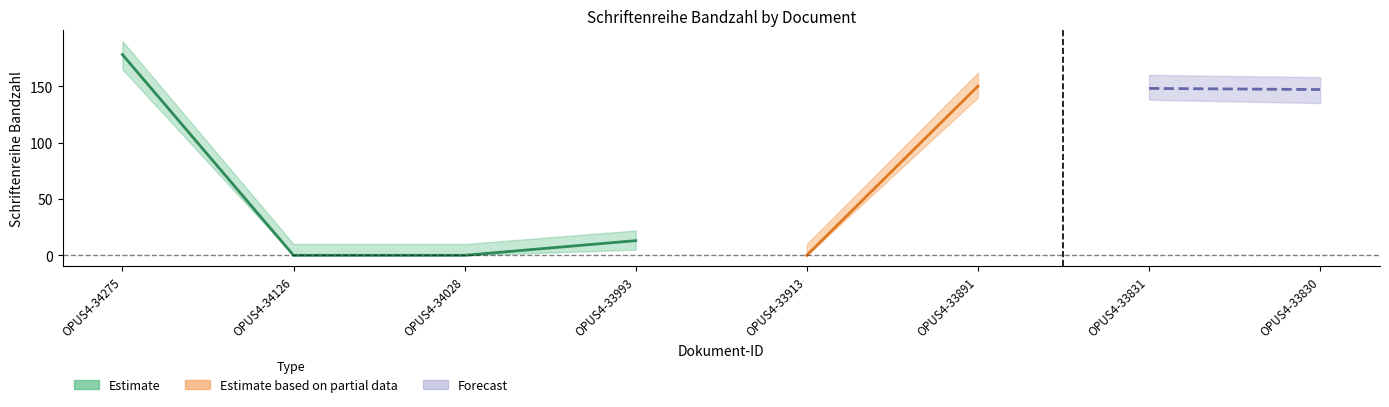

What is the difference between the second highest and second lowest values?

150